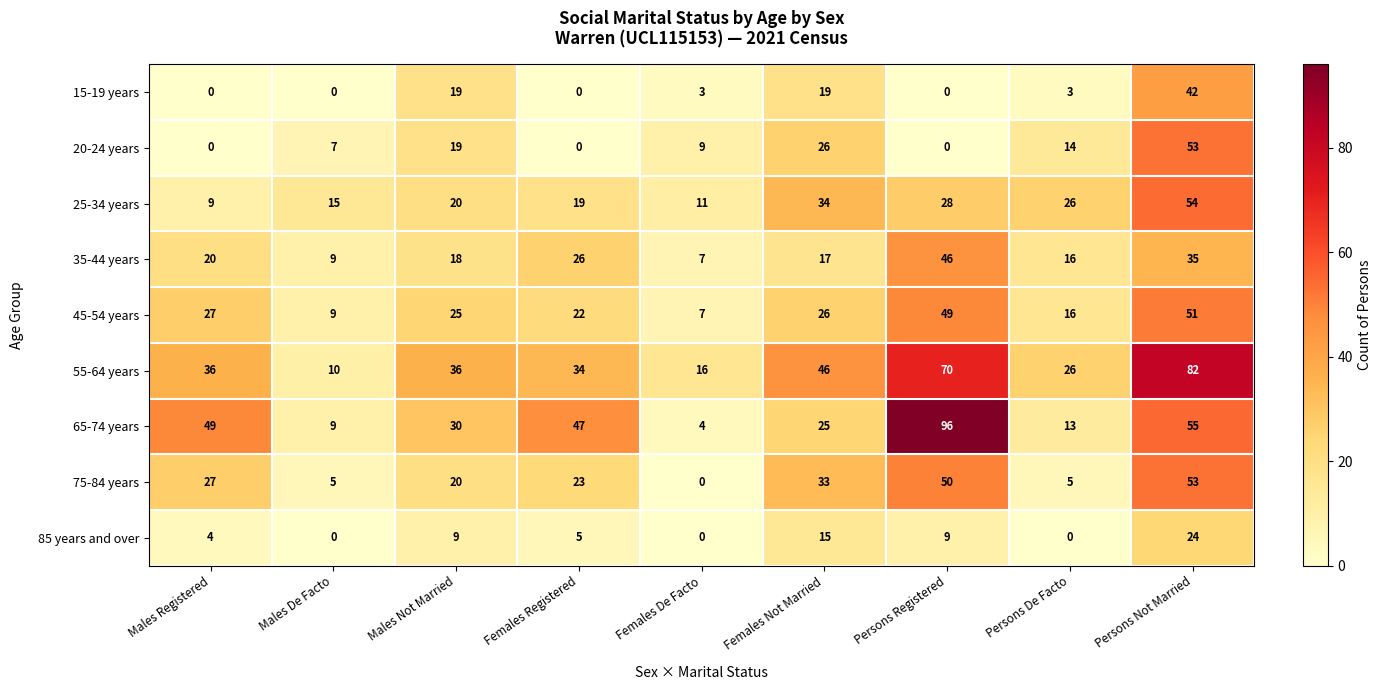

Which series has the largest total across all categories?

55-64 years